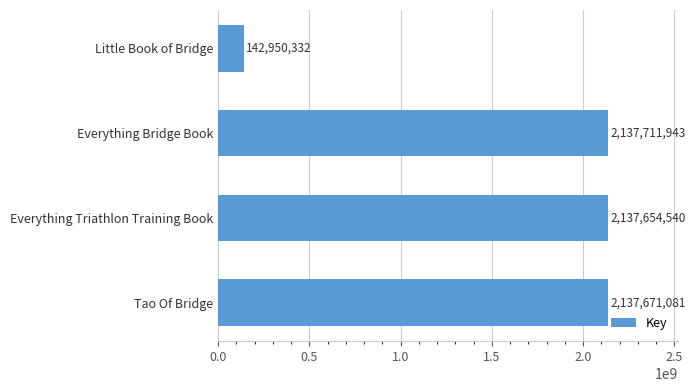

Count the number of data series in this chart.

1